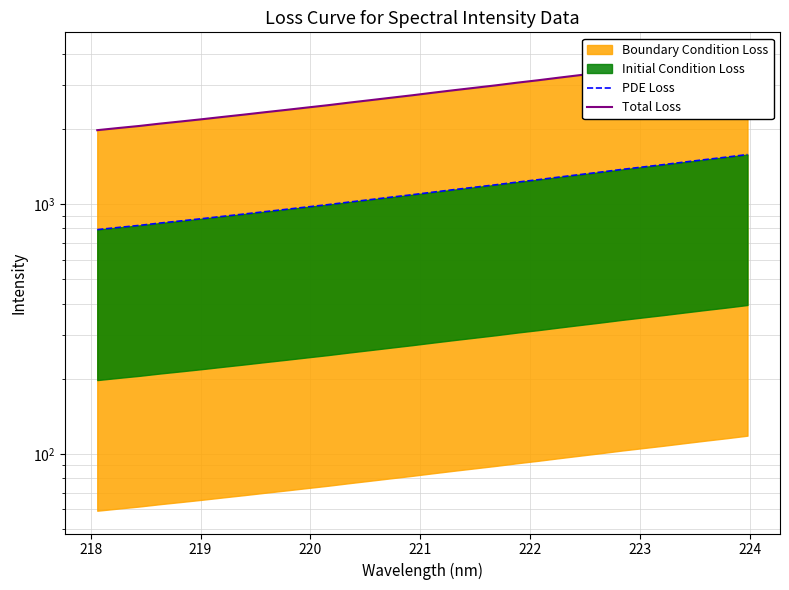

True or false: Total Loss and PDE Loss intersect in this chart.

False